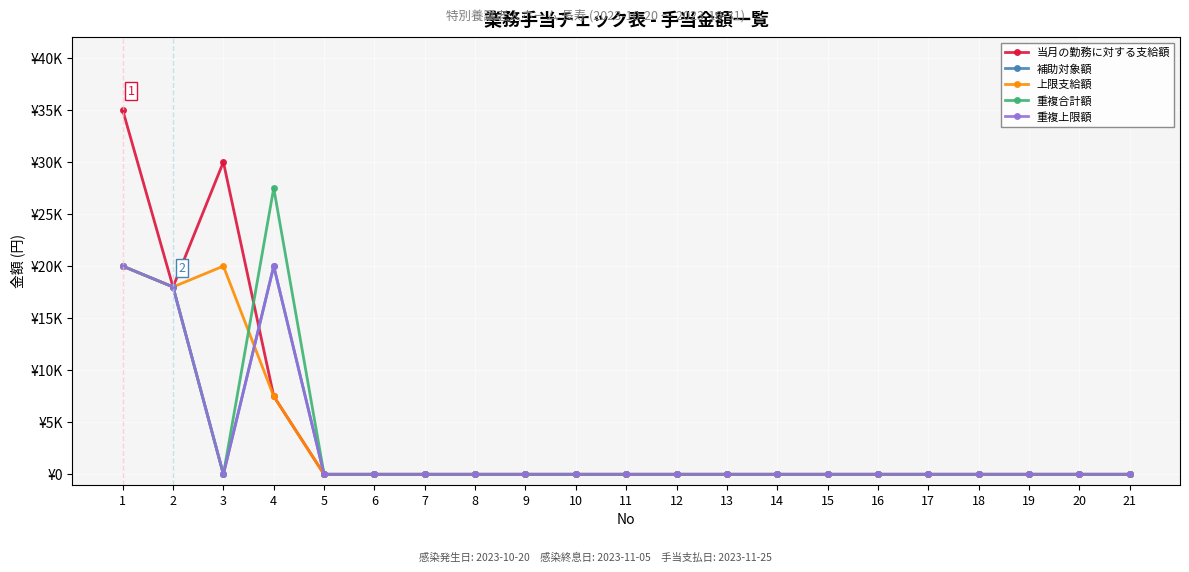

Rank the series by their maximum value, from highest to lowest.

当月の勤務に対する支給額, 重複合計額, 補助対象額, 上限支給額, 重複上限額